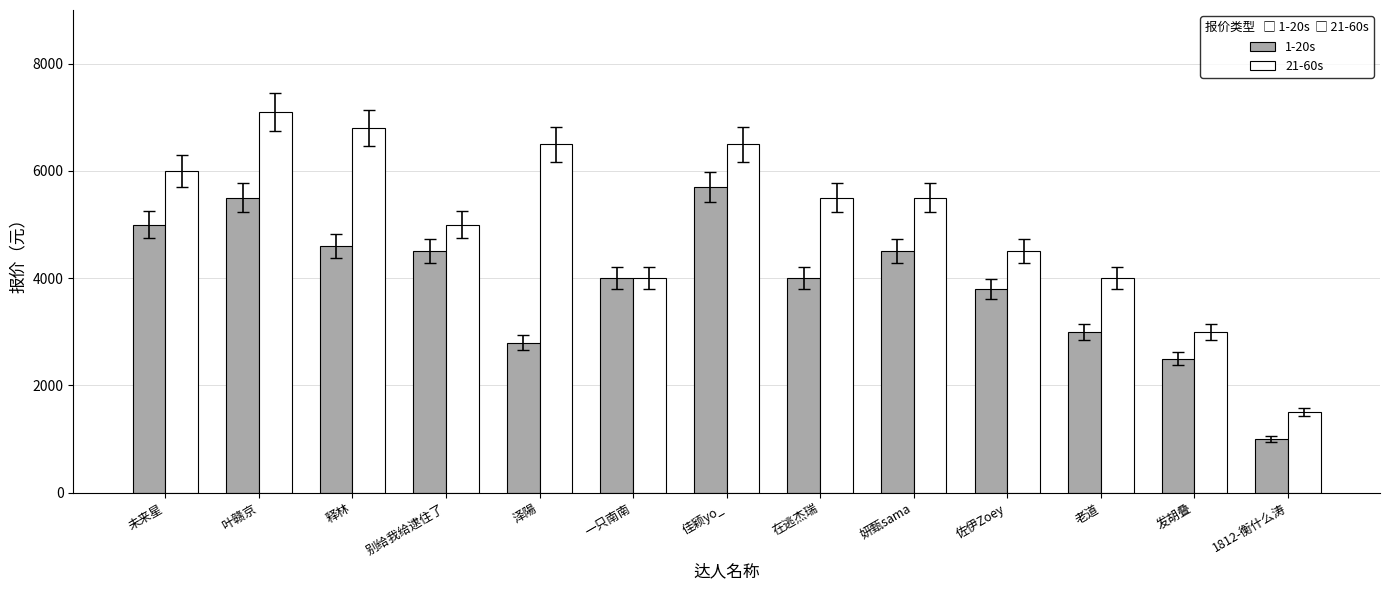

What is the minimum value shown in the chart?

1000